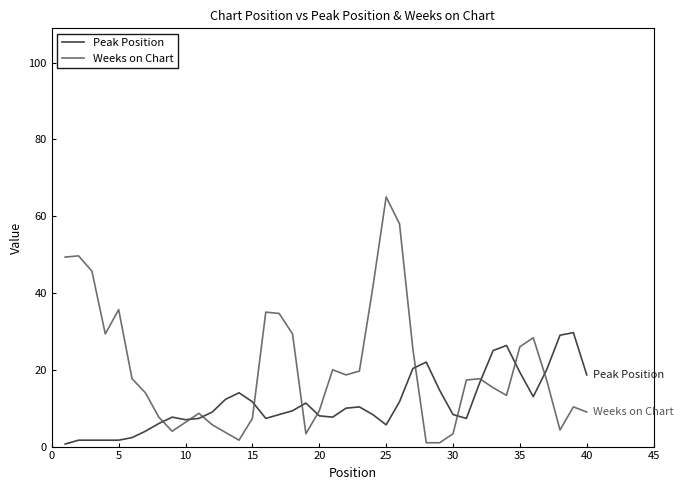

True or false: Peak Position has more than 2 interior local peaks.

True